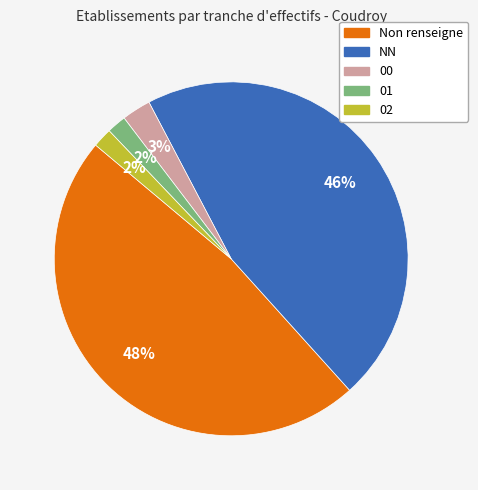

To the nearest percent, what is the average slice percentage?

20%